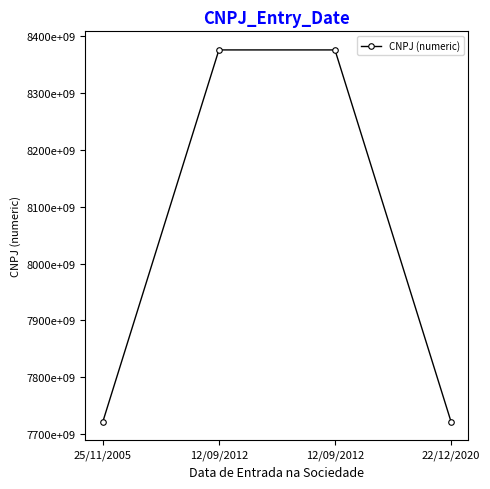

Rank the categories by value from lowest to highest.

25/11/2005, 22/12/2020, 12/09/2012, 12/09/2012